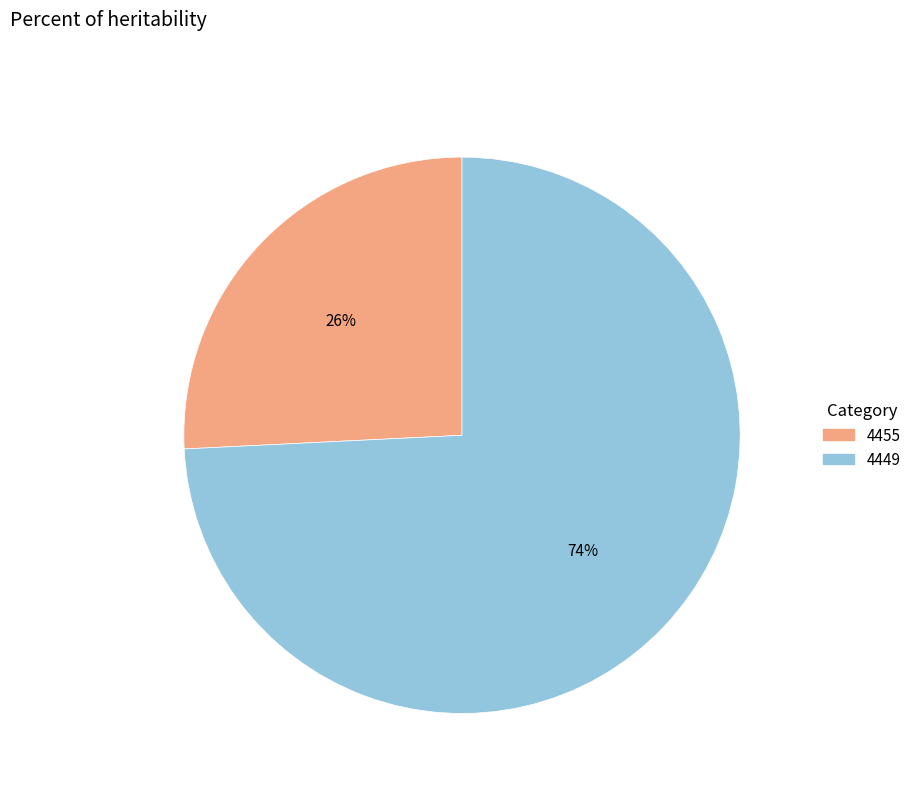

Which slice is the smallest?

4455